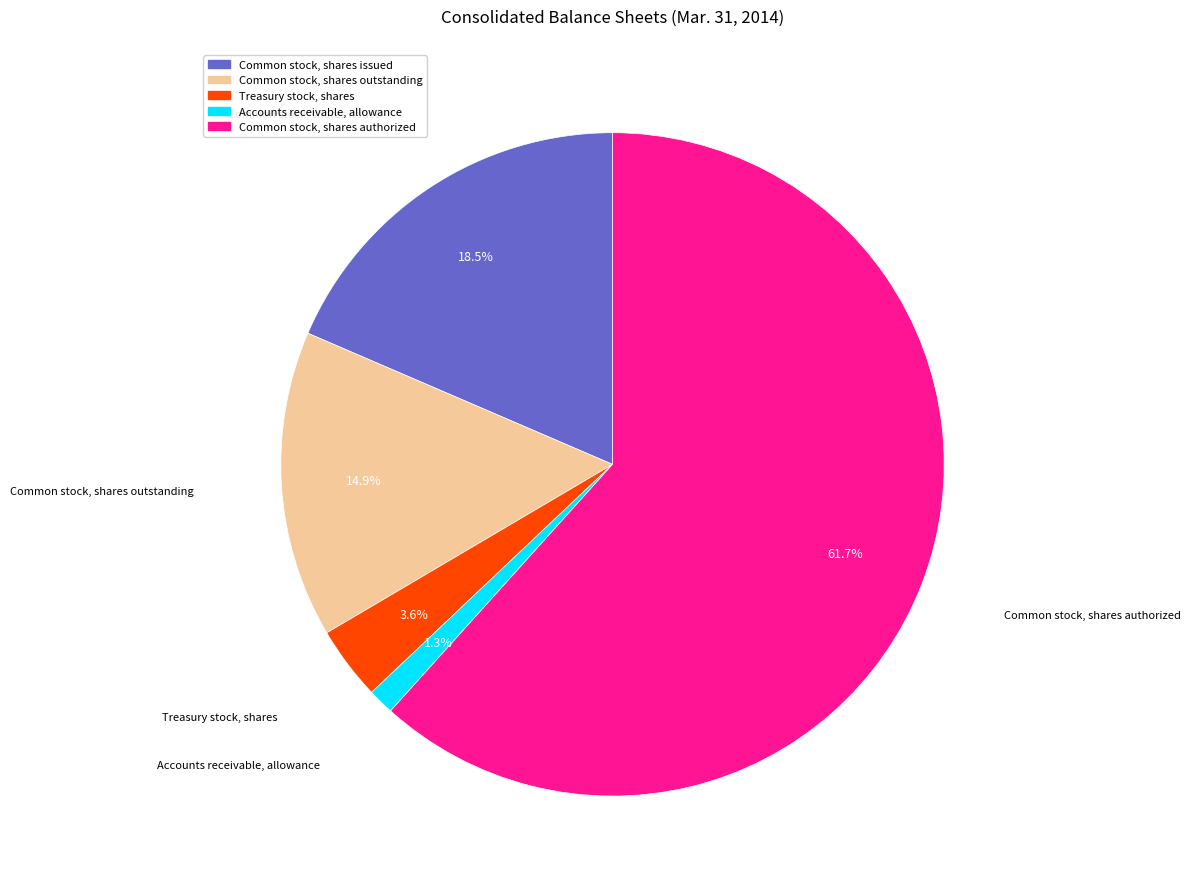

What percentage is the Accounts receivable, allowance slice, to the nearest percent?

1%